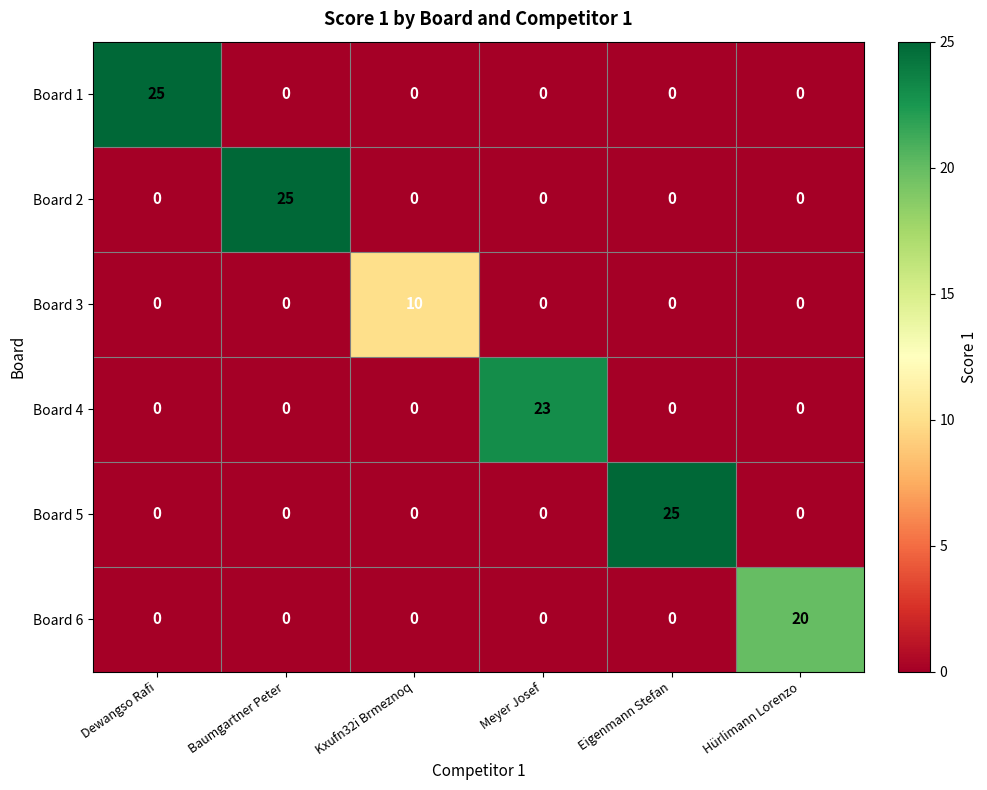

How many values in Board 6 are above zero?

1